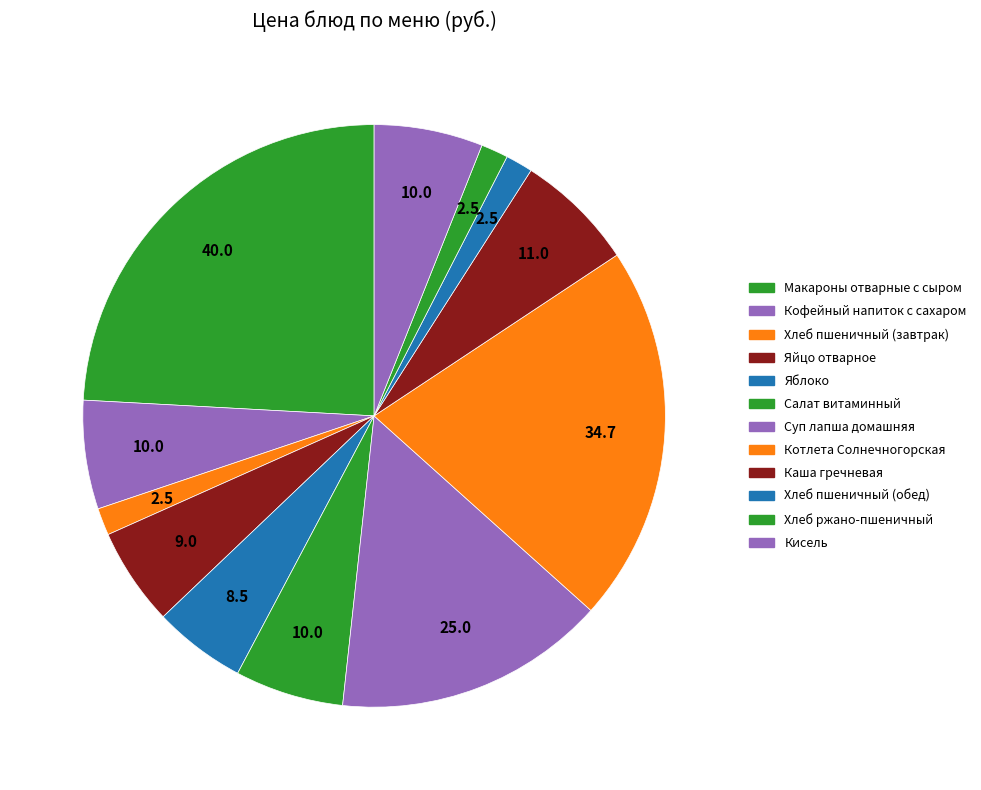

How much of the chart is everything except Хлеб пшеничный (завтрак)?

98.5%